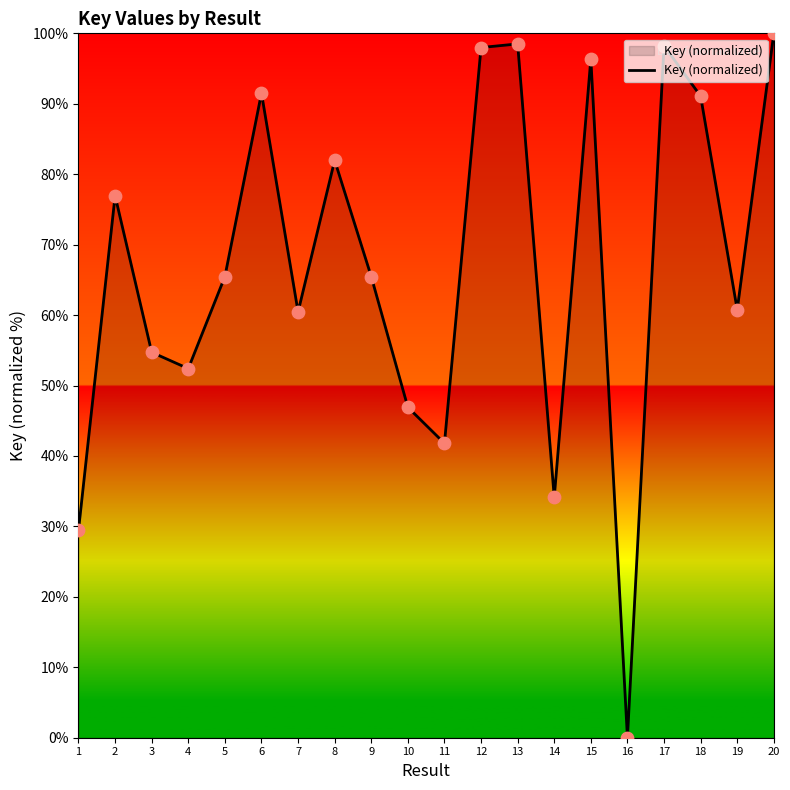

What is the change in value from 6 to 19?

-30.8